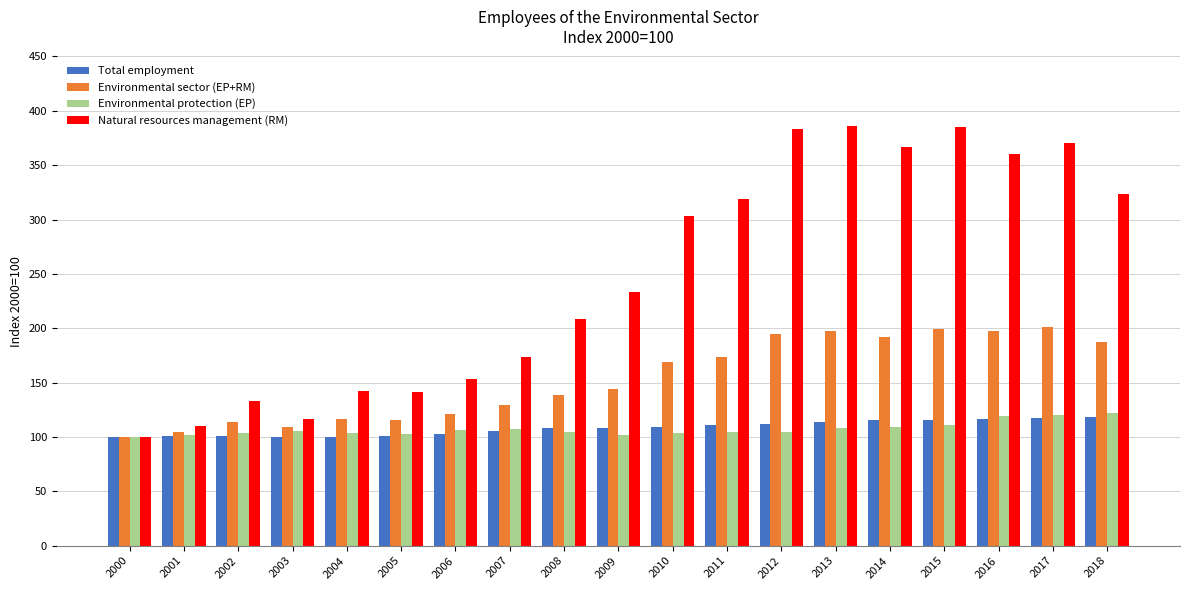

How many values in the Environmental protection (EP) series exceed 104?

13